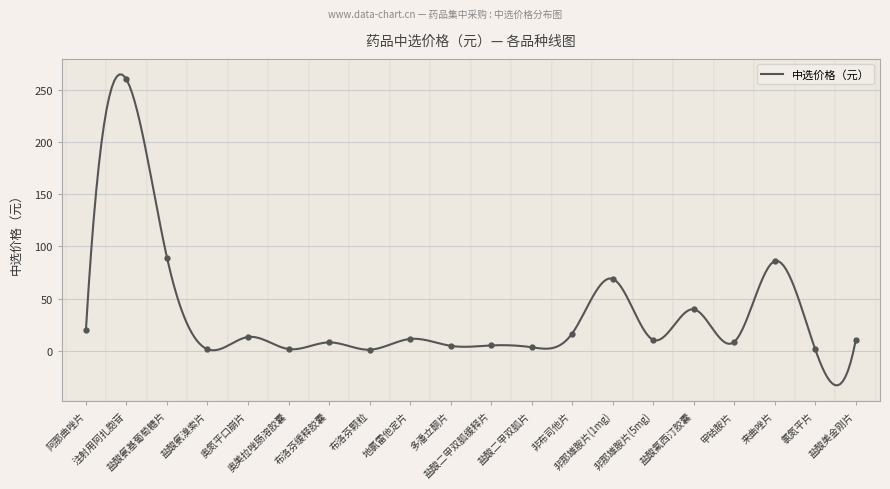

How many points are lower than both their immediate neighbors (excluding endpoints)?

8